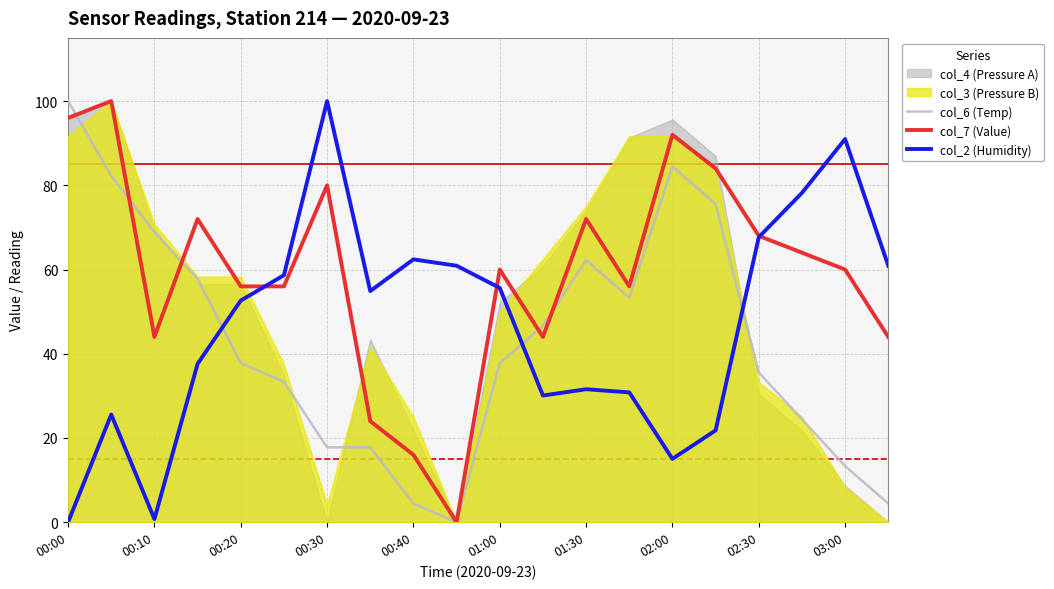

What is the sum of all col_7 (Value) values?

1188.0